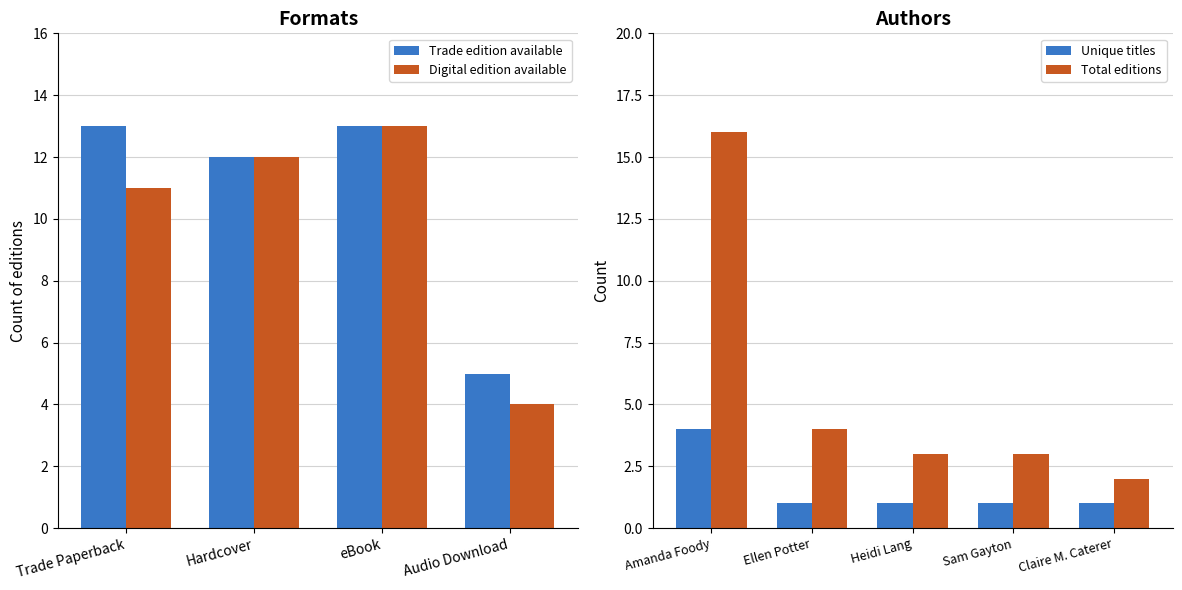

List the labels in order of value, smallest first.

Audio Download, Hardcover, Trade Paperback, eBook